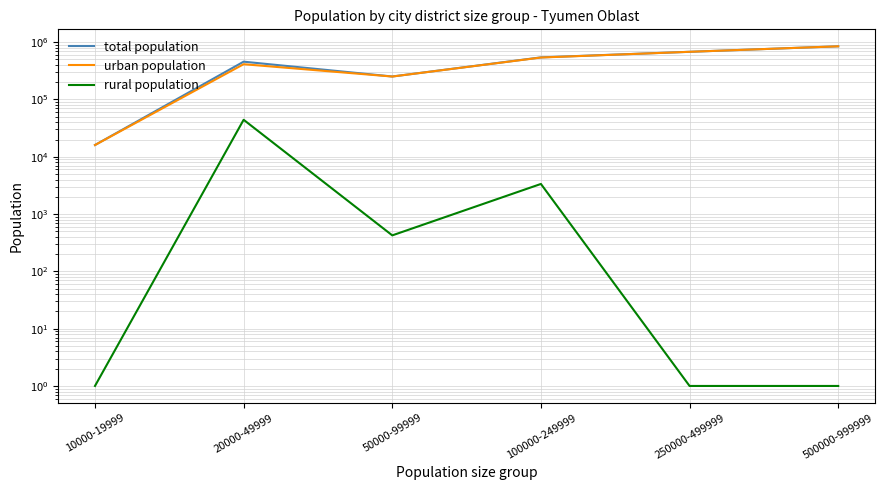

List the series in order of their peak value, lowest first.

rural population, total population, urban population